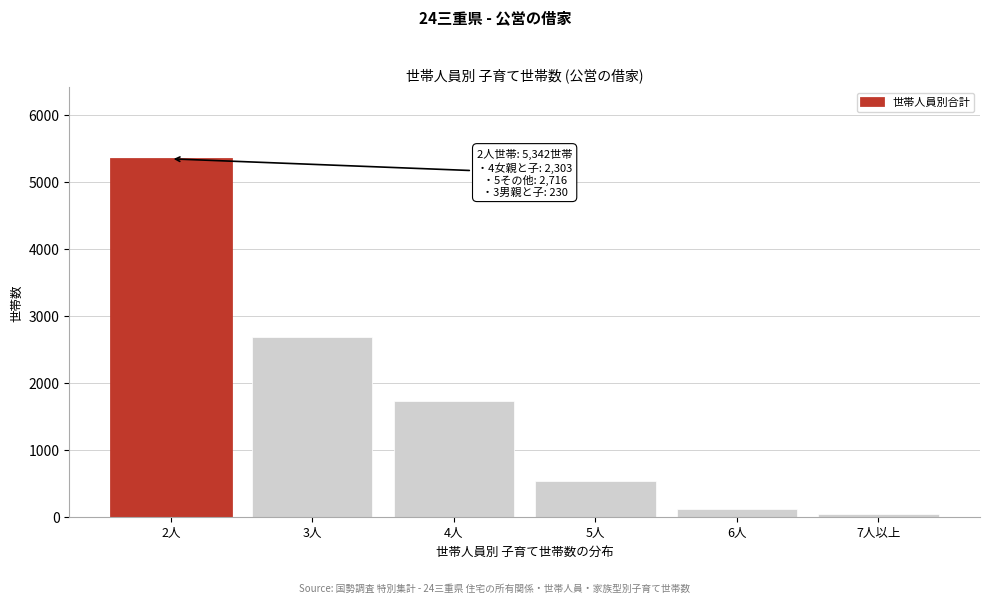

Reading left to right, what are all the values shown in this chart?

5342	2685	1720	534	115	46